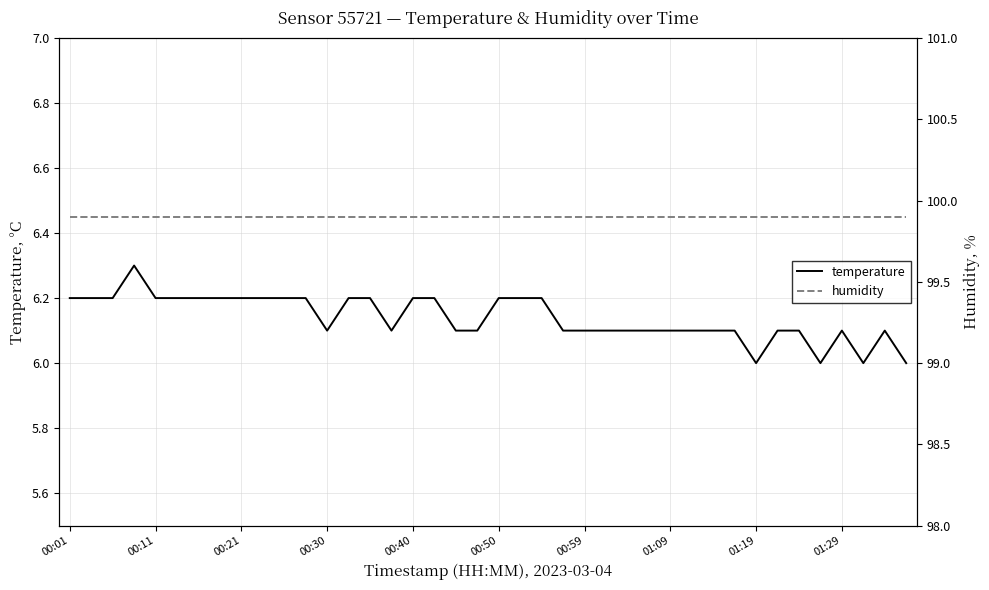

True or false: temperature and humidity cross at least once.

False